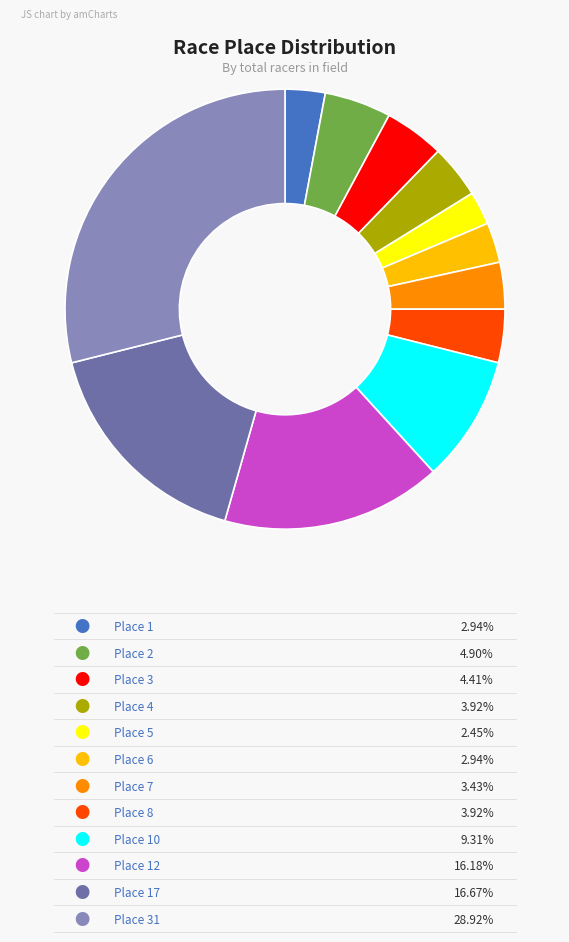

Is there a majority slice in this chart?

No